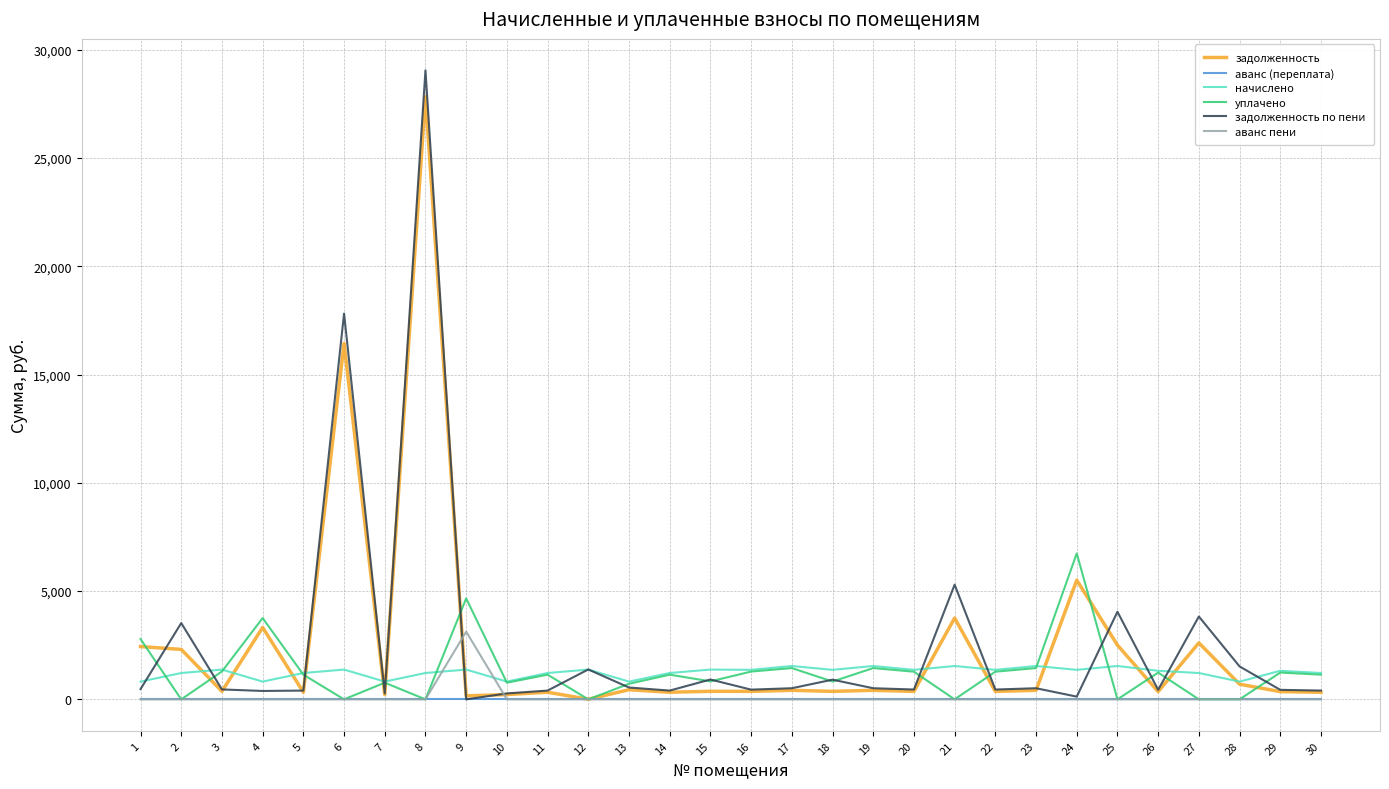

True or false: аванс (переплата) and начислено cross at least once.

False